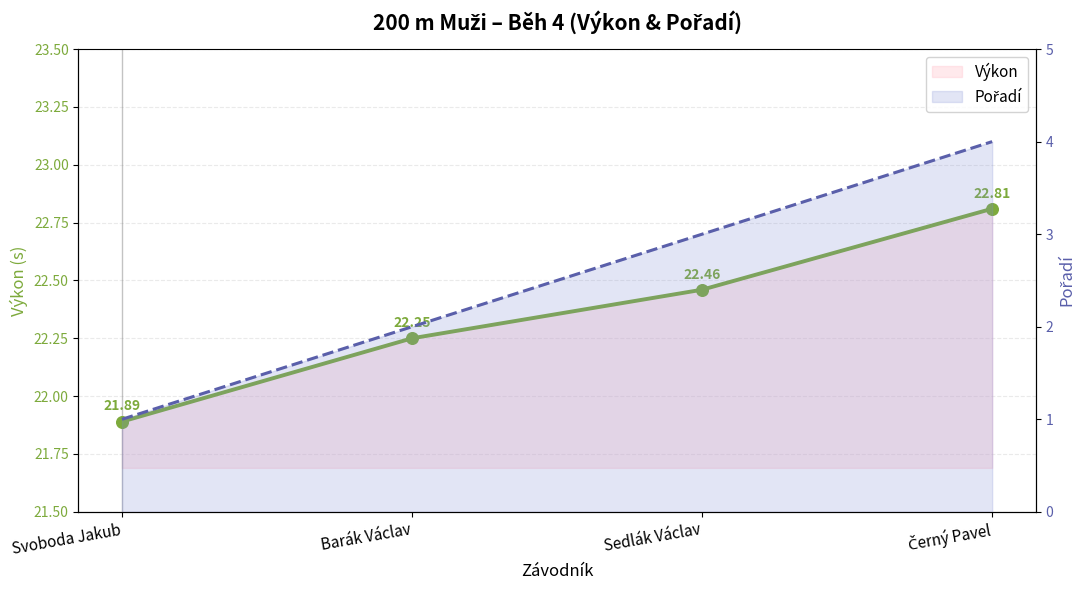

At which category is the sum across all series the highest?

Černý Pavel